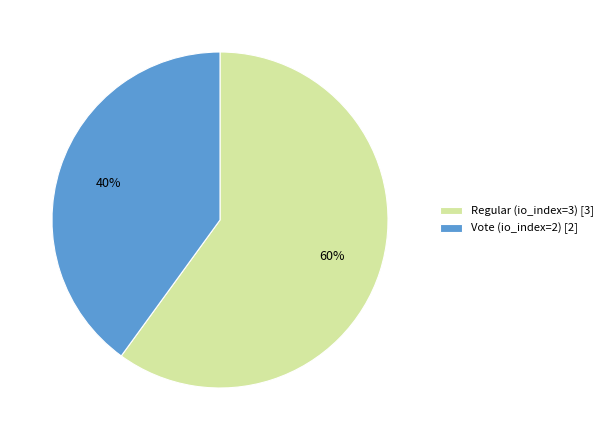

Is there a majority slice in this chart?

Yes